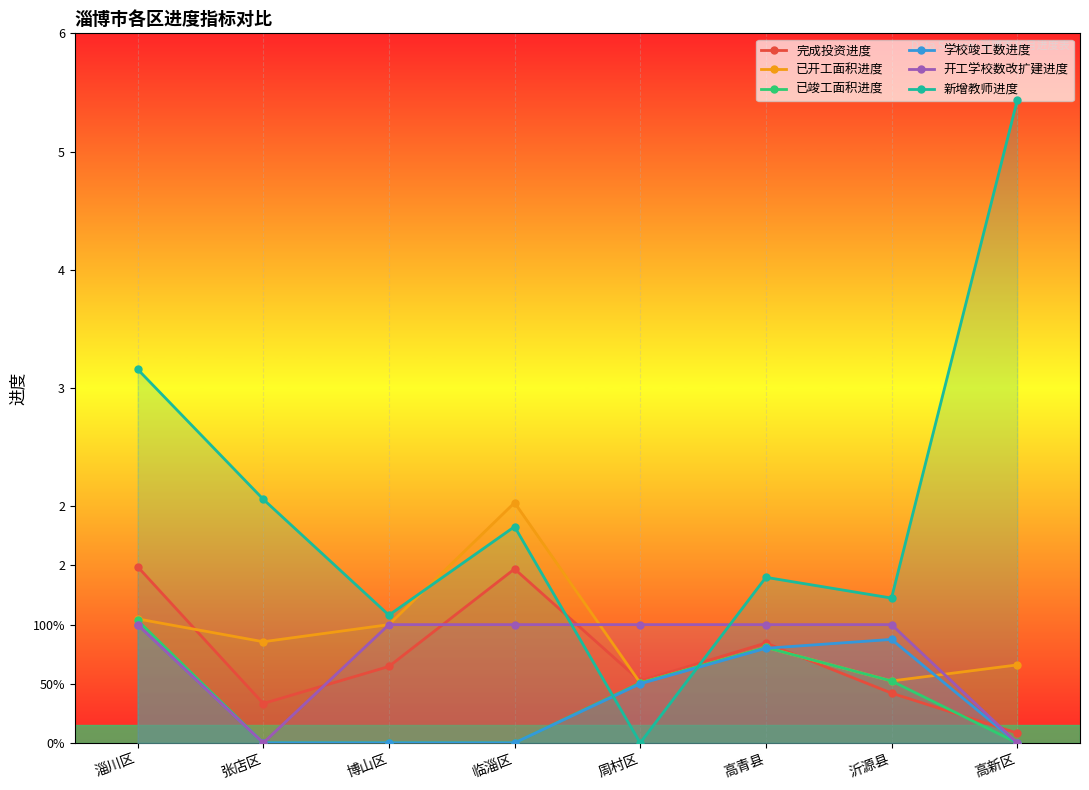

What is the value of the 已开工面积进度 point at the 6th from the left?

0.8